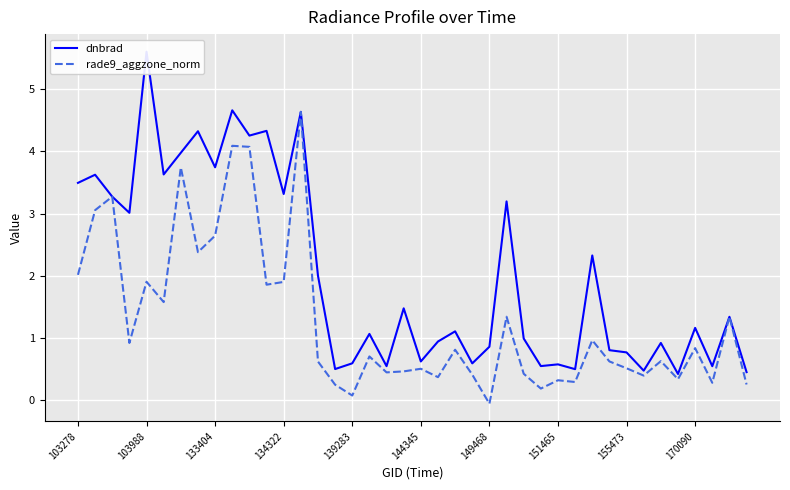

At how many categories does at least one series exceed 2?

17